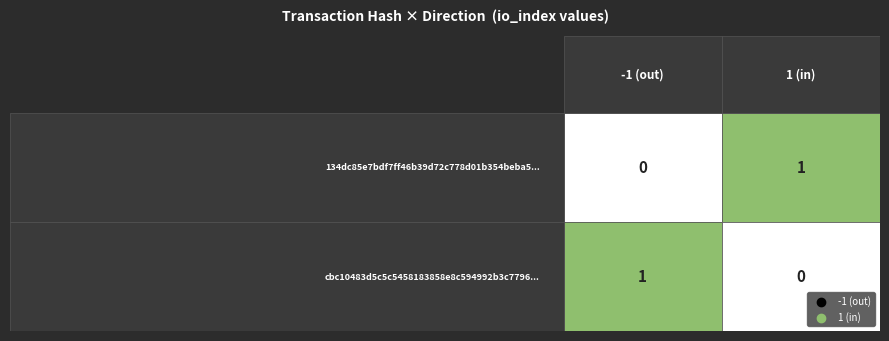

Which series has the largest total across all categories?

134dc85e7bdf7ff46b39d72c778d01b354beba5